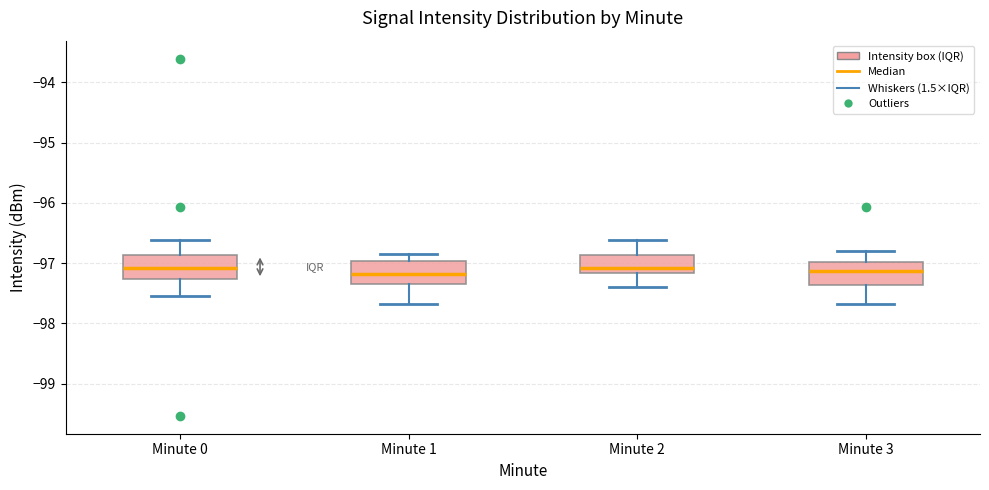

Where does the upper whisker of the box for Minute 2 end on the y-axis? The values are not printed on the chart, so give them approximately, as read against the axis.

-96.6